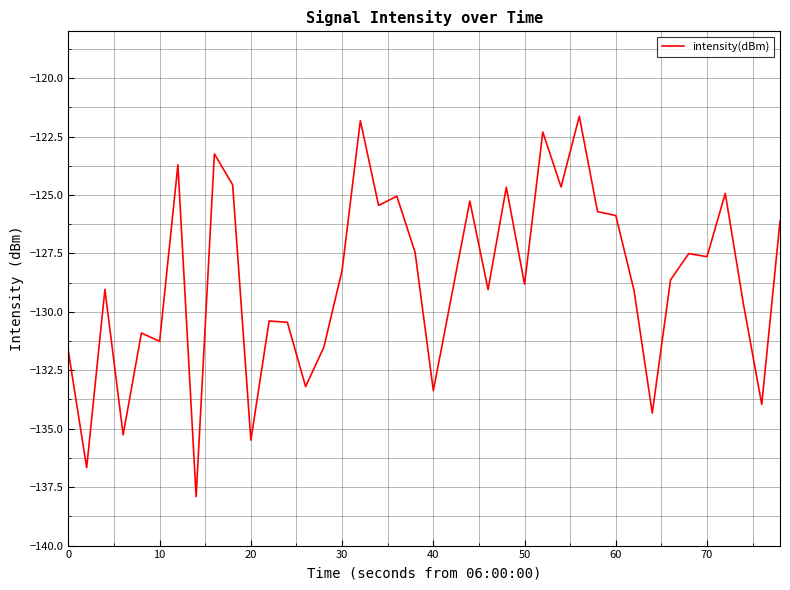

What is the difference between the maximum and minimum values?

16.3